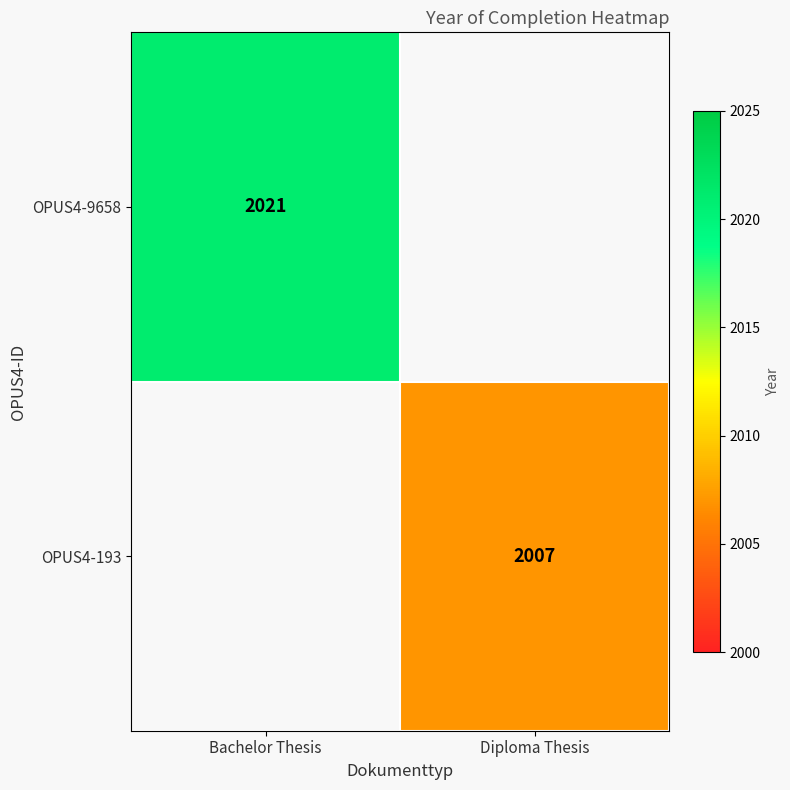

Is it true that OPUS4-193 equals 3417 at Diploma Thesis?

False